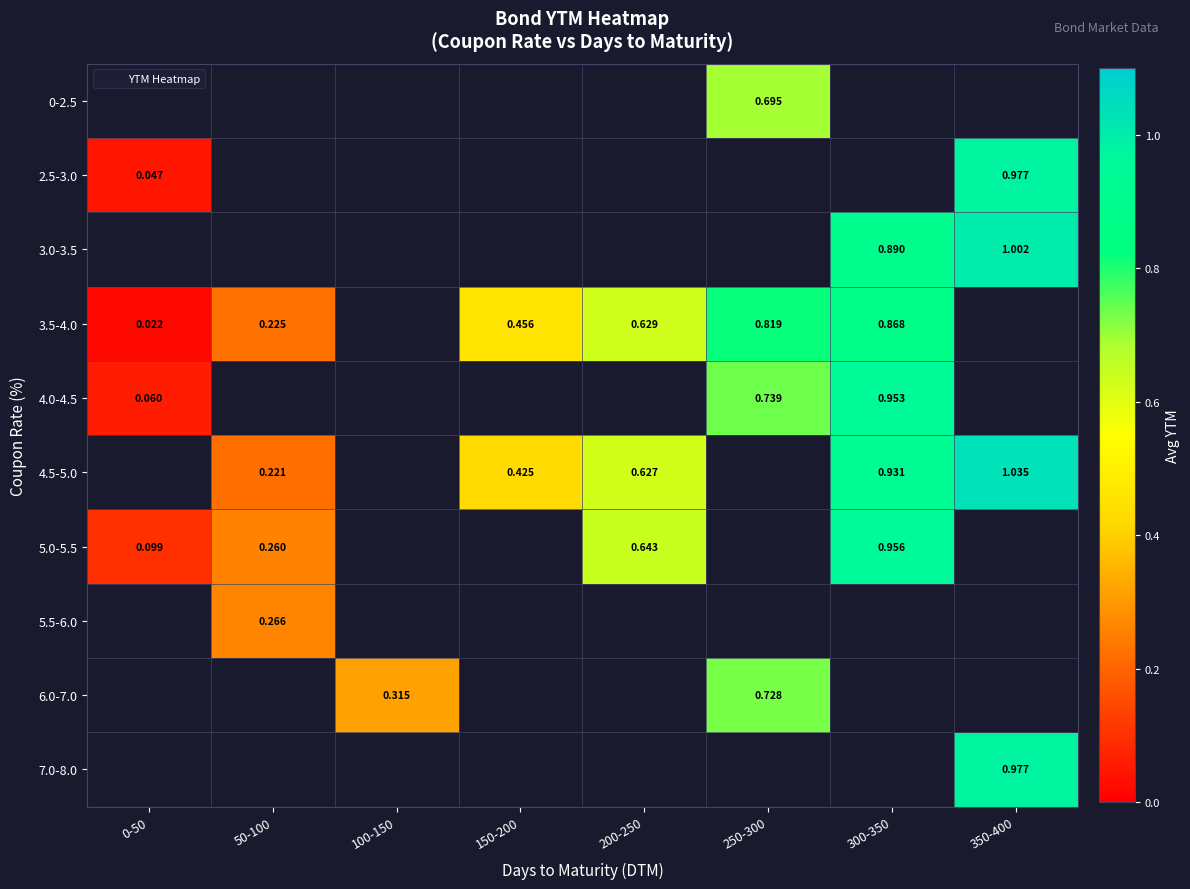

Is the value of 5.5-6.0 at 200-250 greater than the value of 2.5-3.0 at 100-150?

No